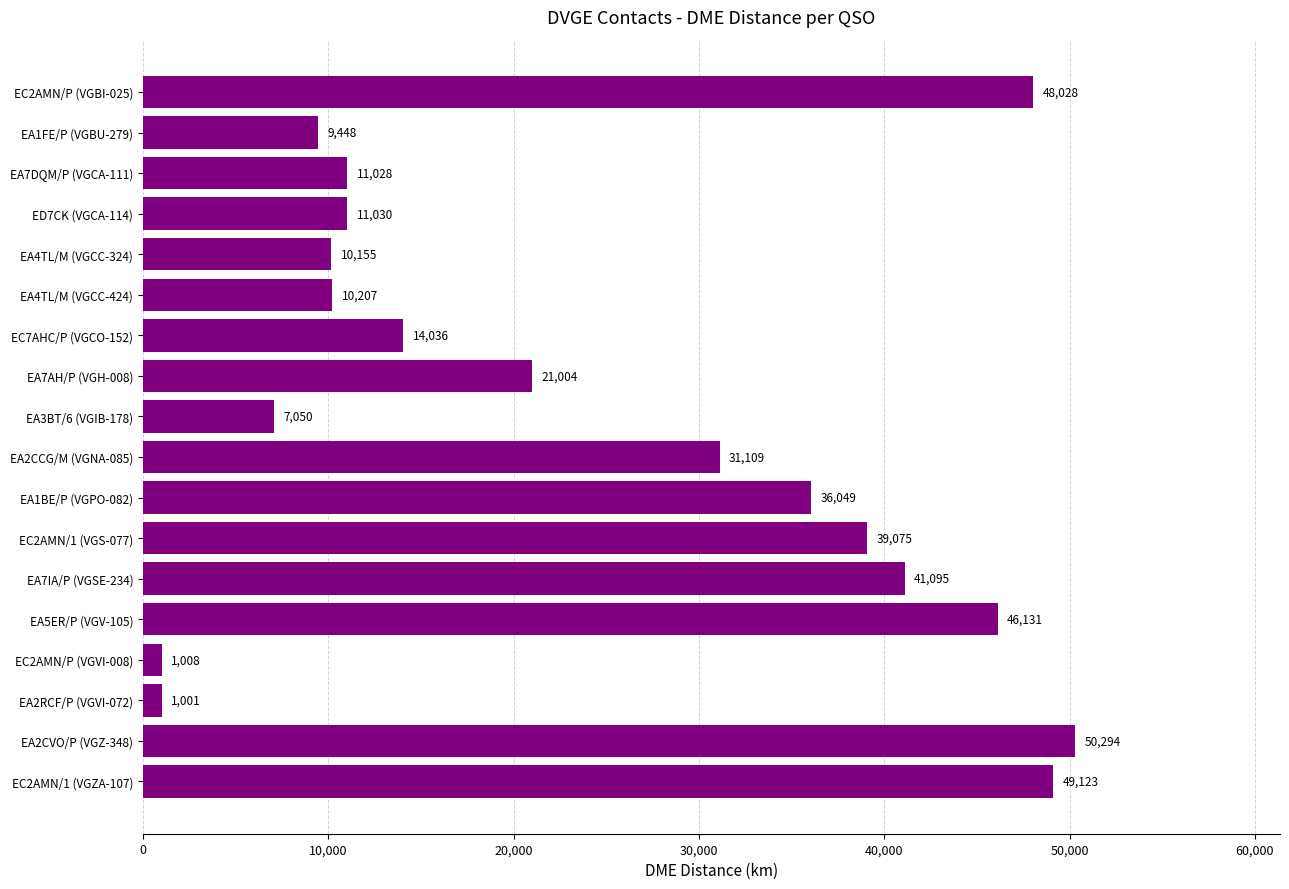

What is the minimum value shown in the chart?

1001